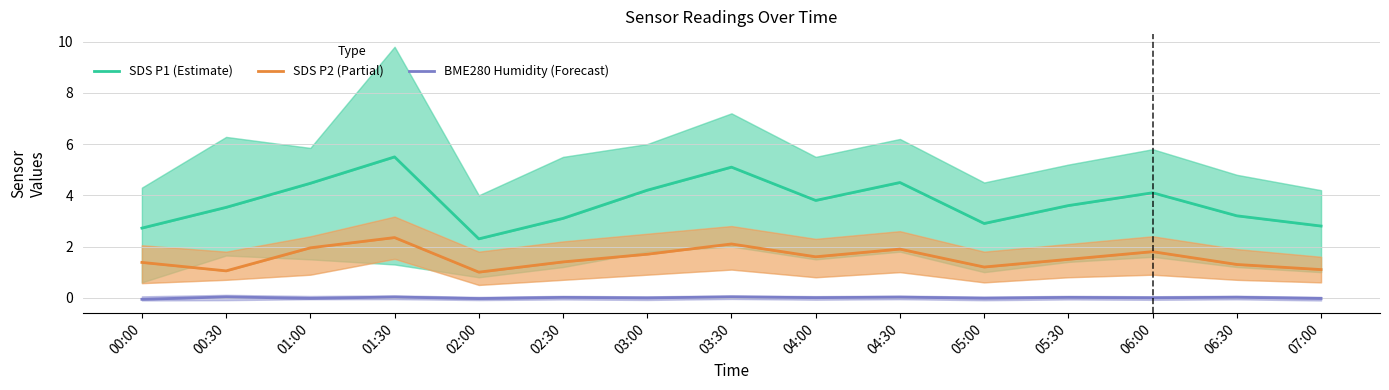

What is the maximum value for SDS P1 (Estimate)?

5.5